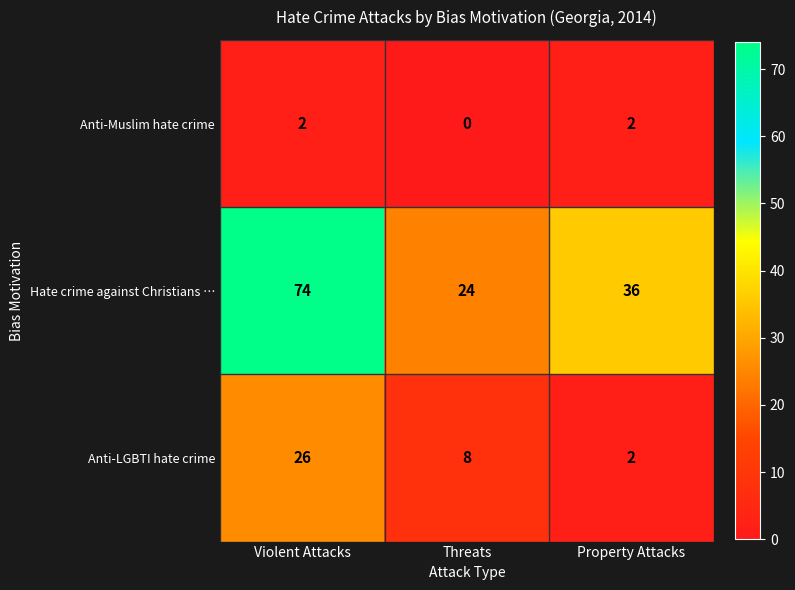

The Anti-Muslim hate crime series shows 2 at Property Attacks. True or false?

True